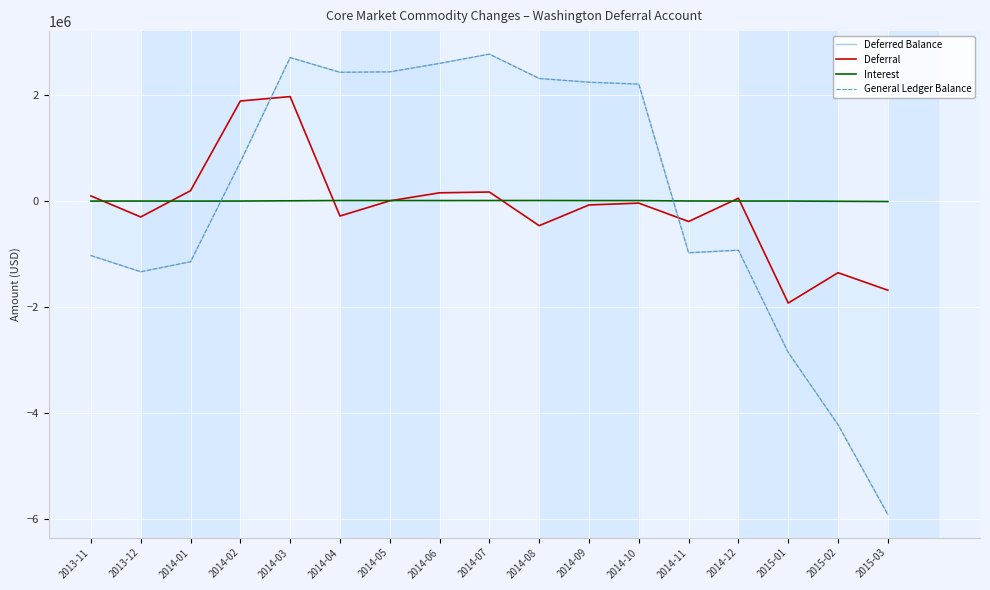

How many values in the Deferral series exceed -41866?

8